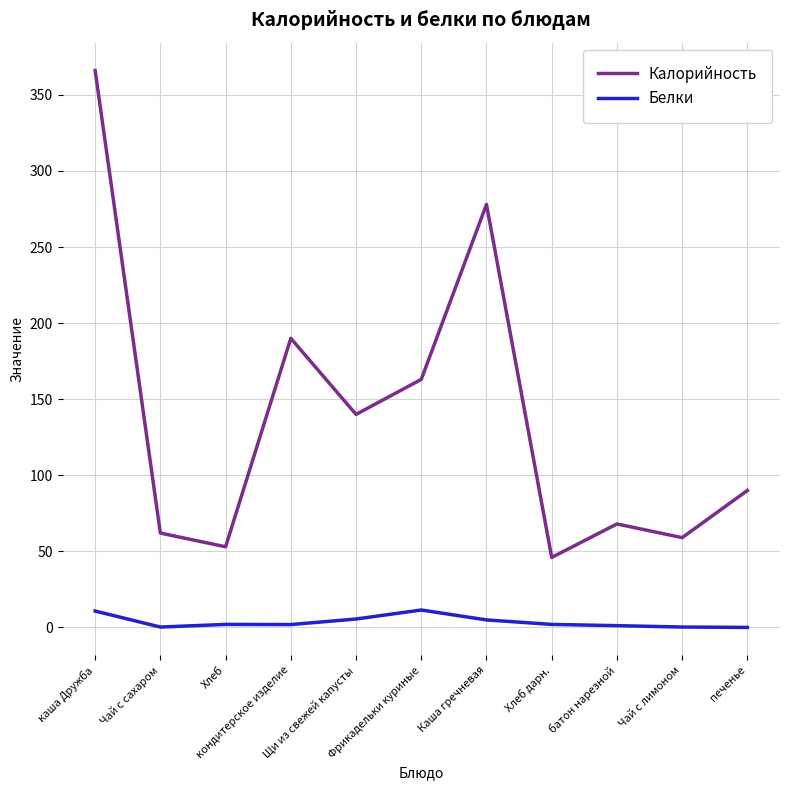

Which series has the largest total across all categories?

Калорийность